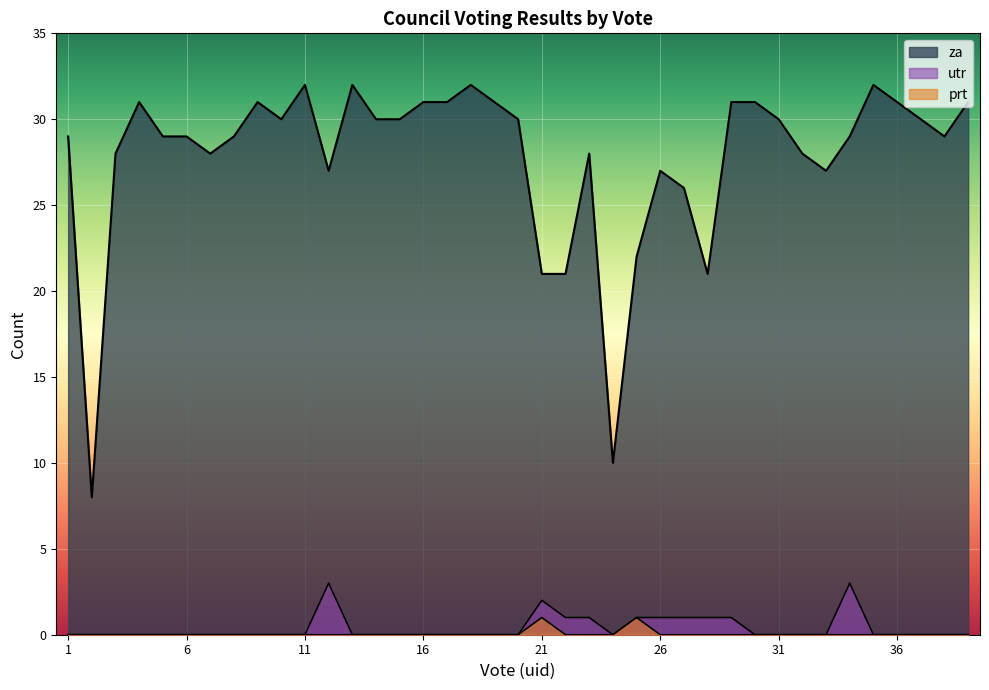

Reading left to right, extract all data points from this chart.

za: 29	8	28	31	29	29	28	29	31	30	32	27	32	30	30	31	31	32	31	30	21	21	28	10	22	27	26	21	31	31	30	28	27	29	32	31	30	29	31
prt: 0	0	0	0	0	0	0	0	0	0	0	0	0	0	0	0	0	0	0	0	1	0	0	0	1	0	0	0	0	0	0	0	0	0	0	0	0	0	0
utr: 0	0	0	0	0	0	0	0	0	0	0	3	0	0	0	0	0	0	0	0	2	1	1	0	1	1	1	1	1	0	0	0	0	3	0	0	0	0	0